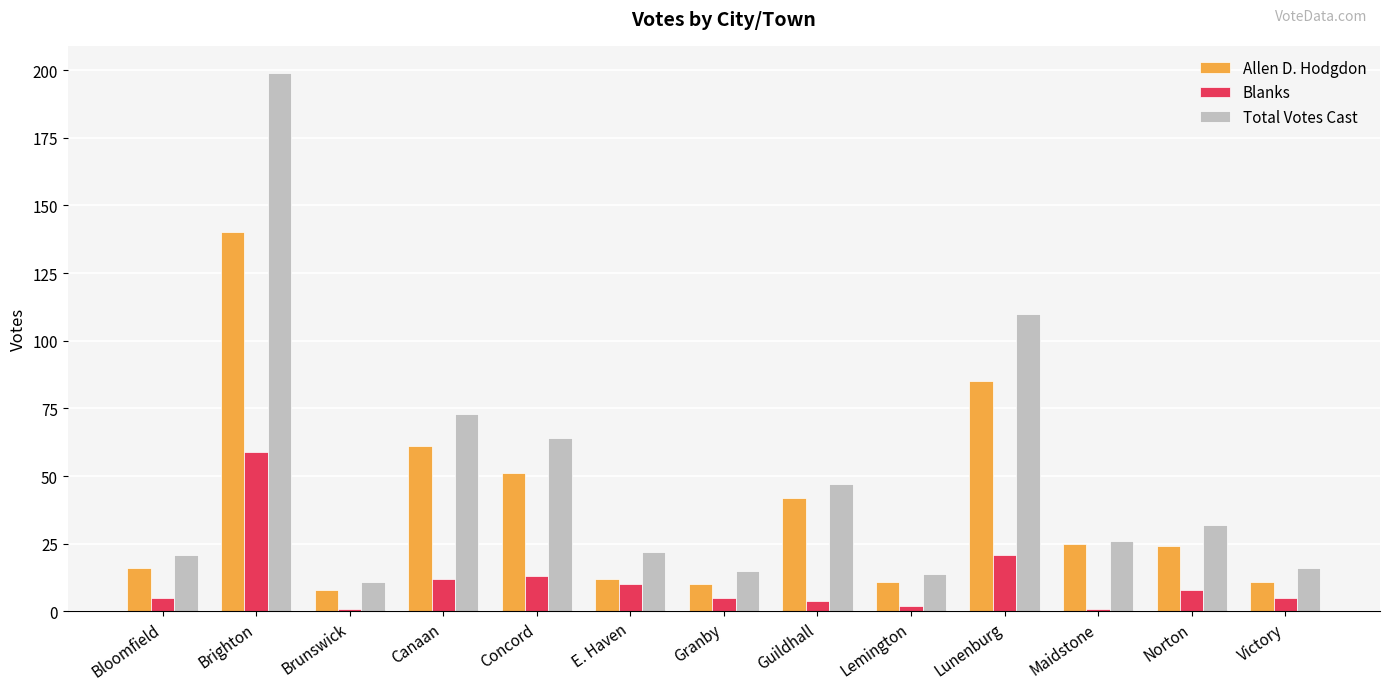

Does the chart contain any negative values?

No